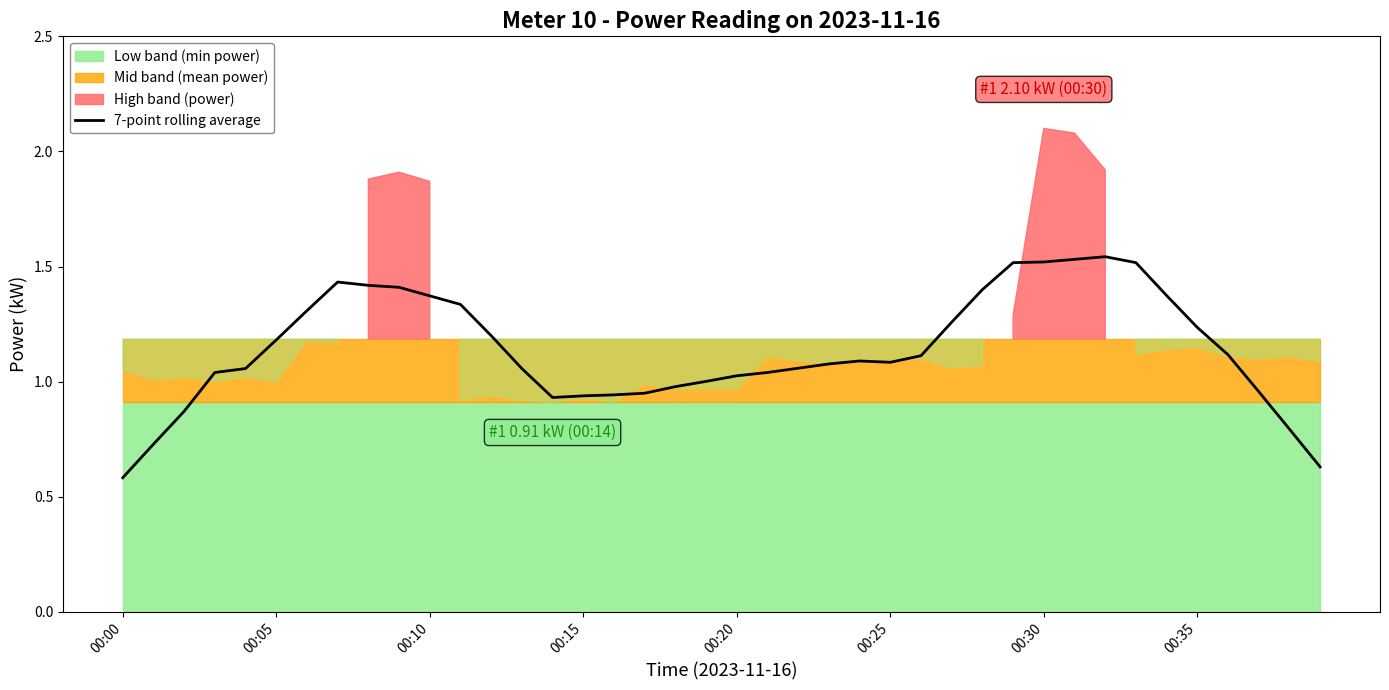

What is the change in value from 00:00 to 32?

+1.0